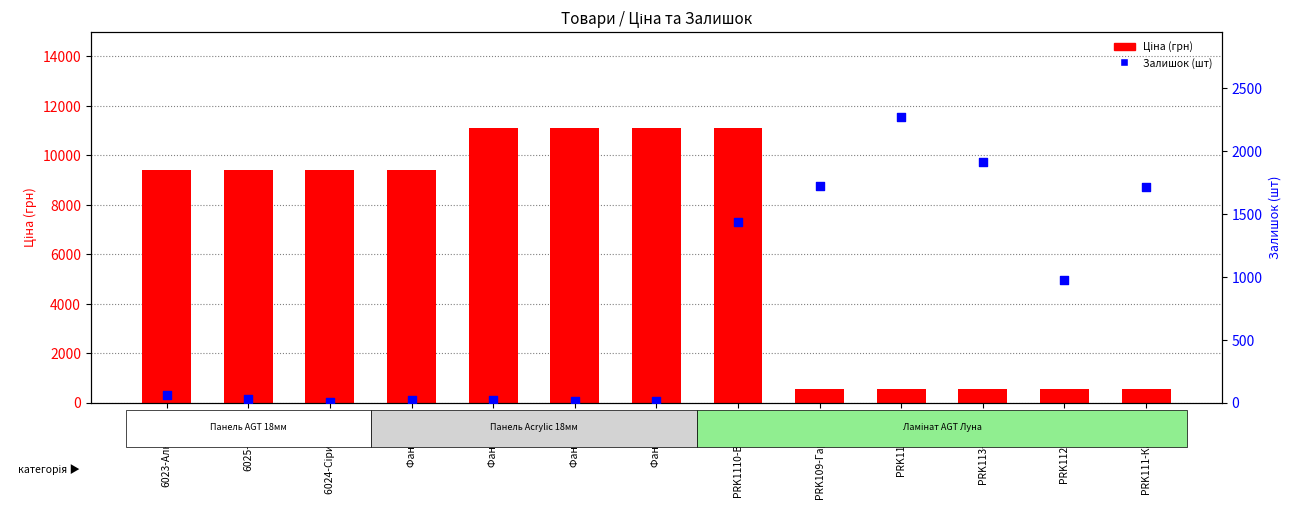

Which series contains the lowest Y value?

Залишок (шт)